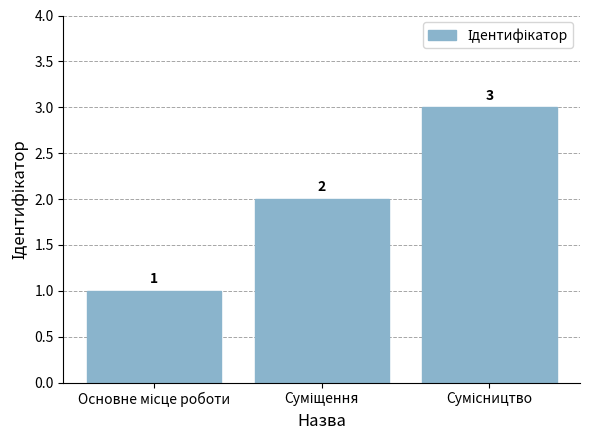

What is the sum of all values?

6